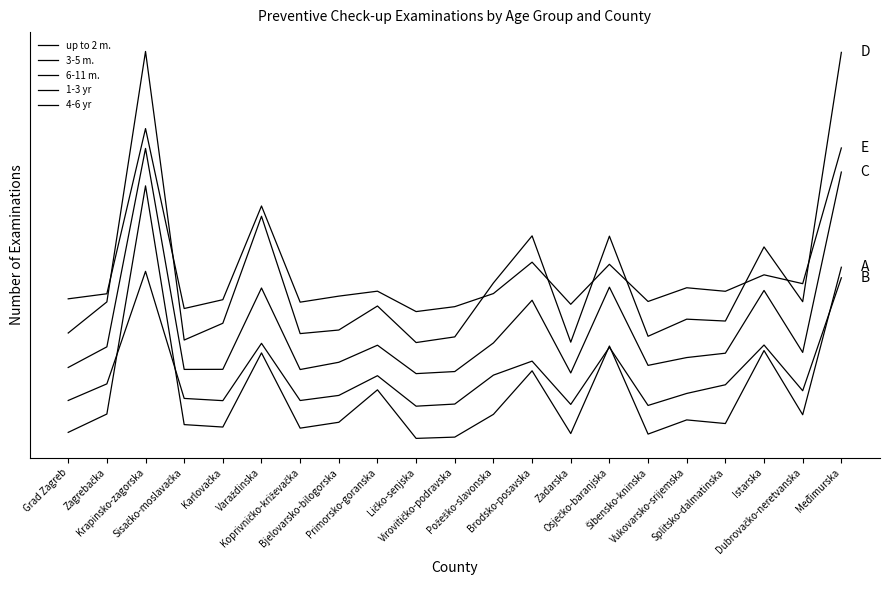

Where is the first local minimum for up to 2 m.?

Karlovačka